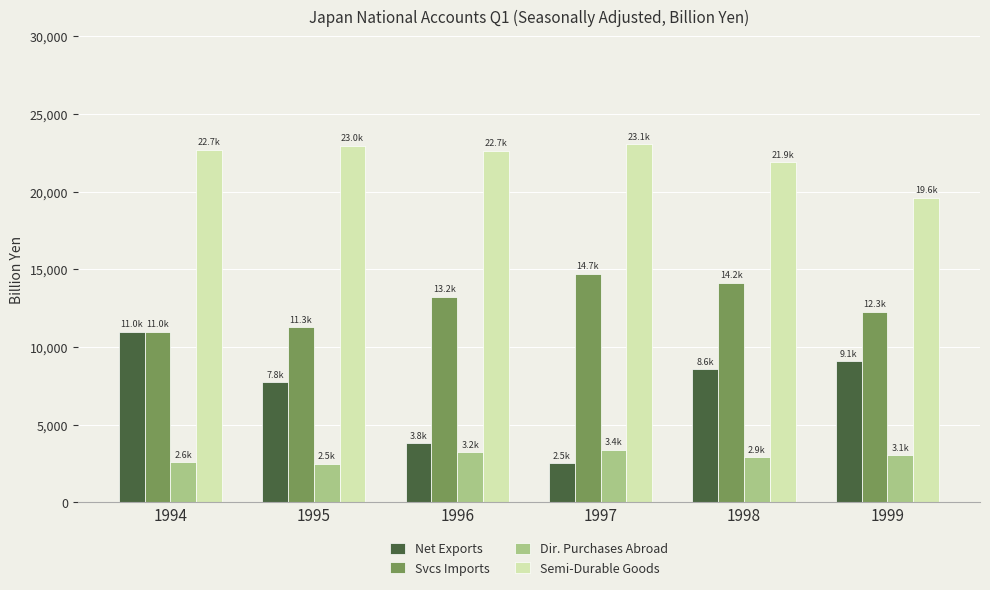

Where is Svcs Imports nearest to the value 12866?

1996